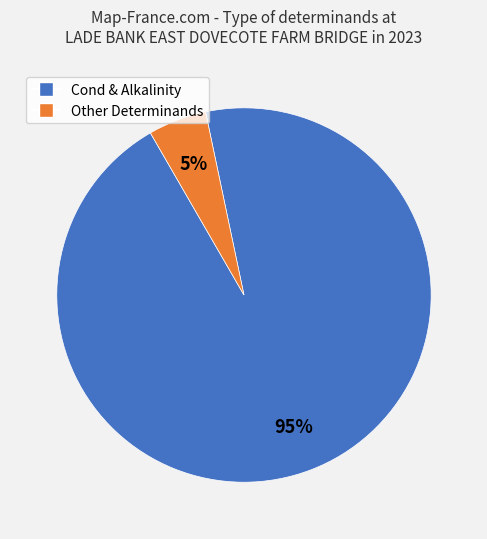

To the nearest percent, what is the average slice percentage?

50%